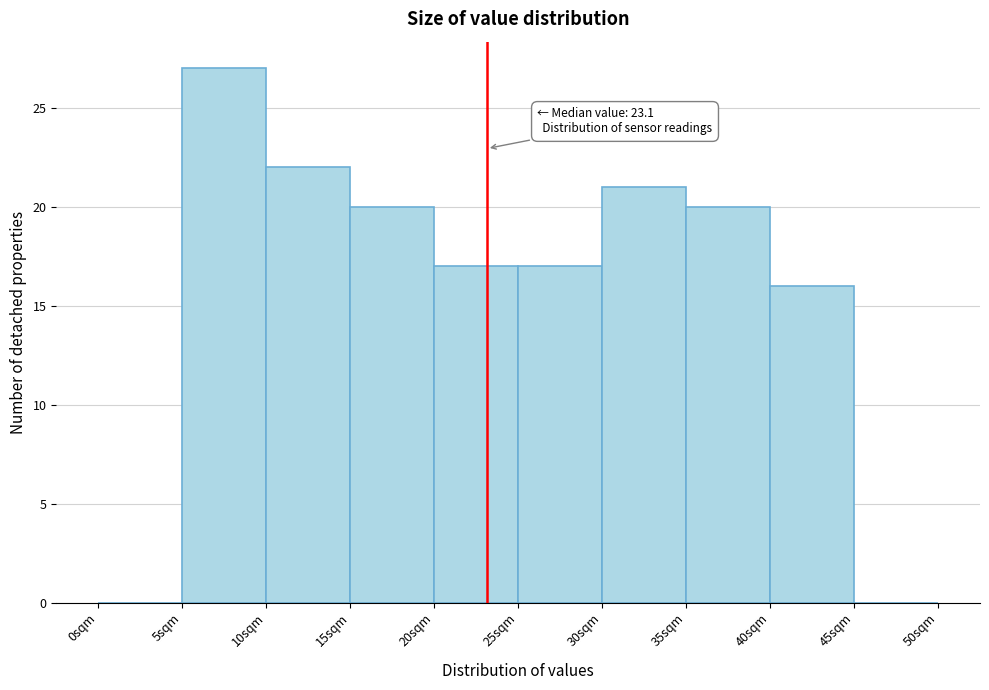

Which range on the x-axis has the tallest bar?

5 to 10